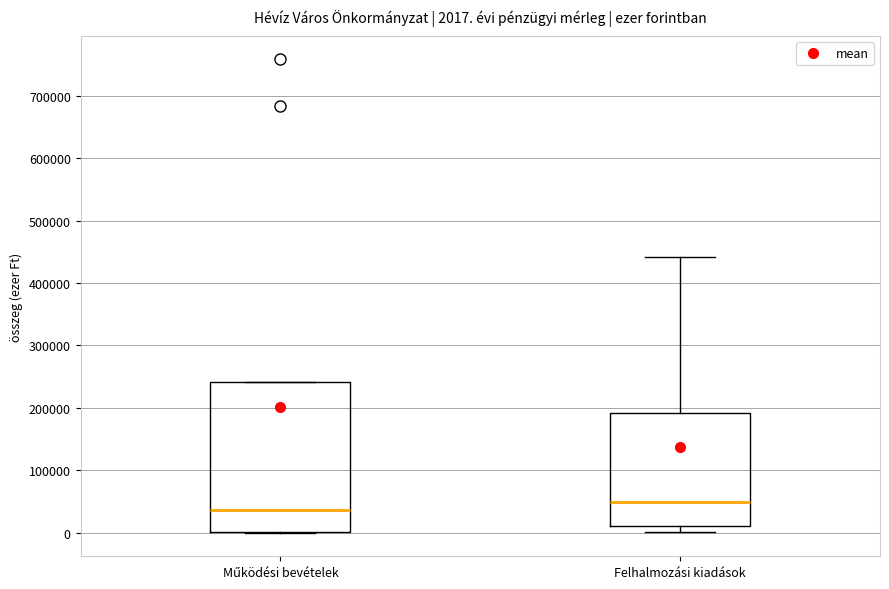

Comparing the boxes themselves (not the whiskers), which one is the tallest?

Működési bevételek